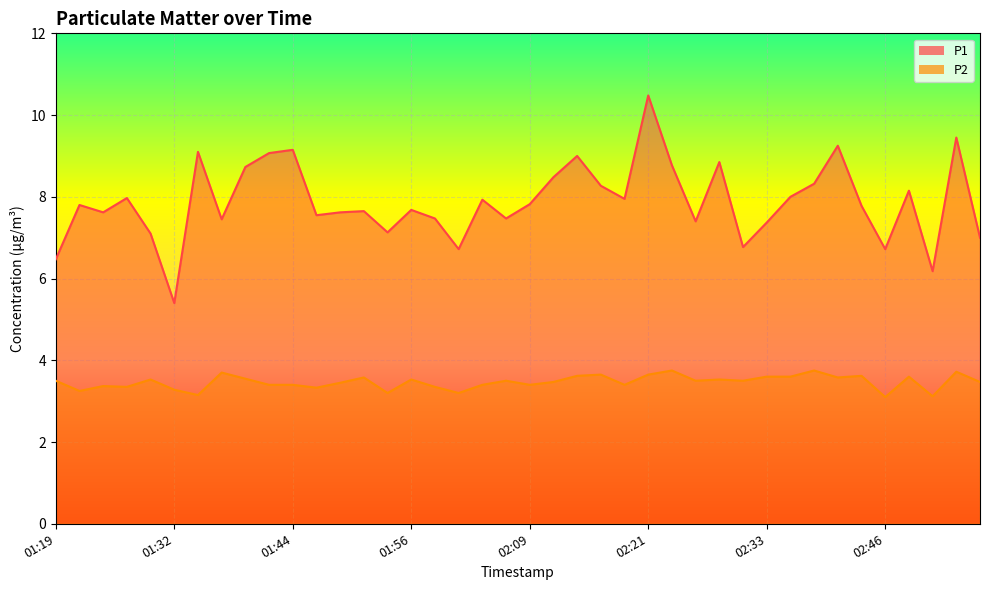

The P1 series shows 11.7 at 02:38. True or false?

False